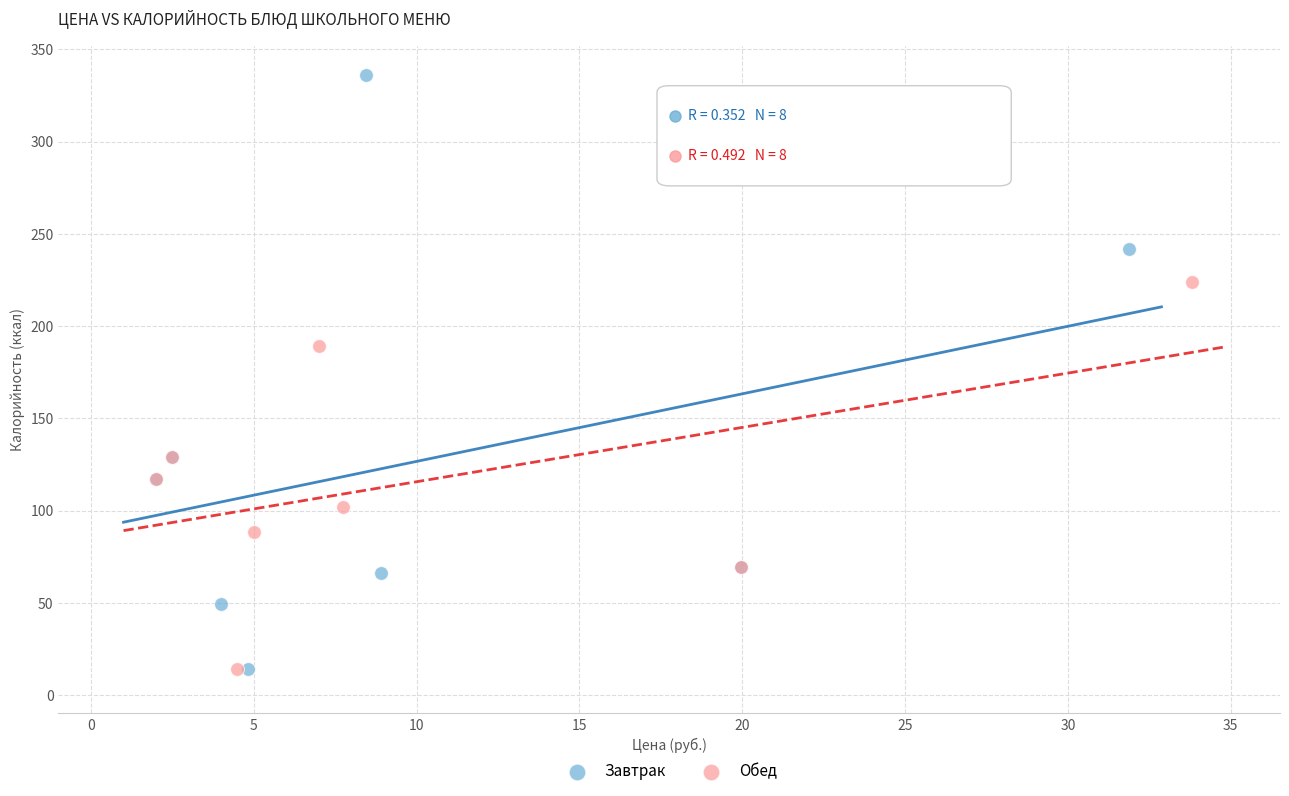

Which series has the largest Y range (max minus min)?

Завтрак